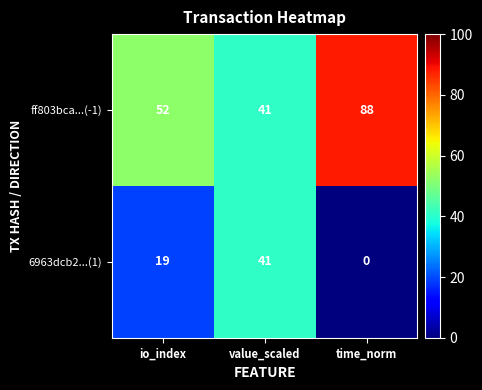

Reading left to right, transcribe all the data shown in this chart.

ff803bca...(-1): io_index=52	value_scaled=41	time_norm=88
6963dcb2...(1): io_index=19	value_scaled=41	time_norm=0